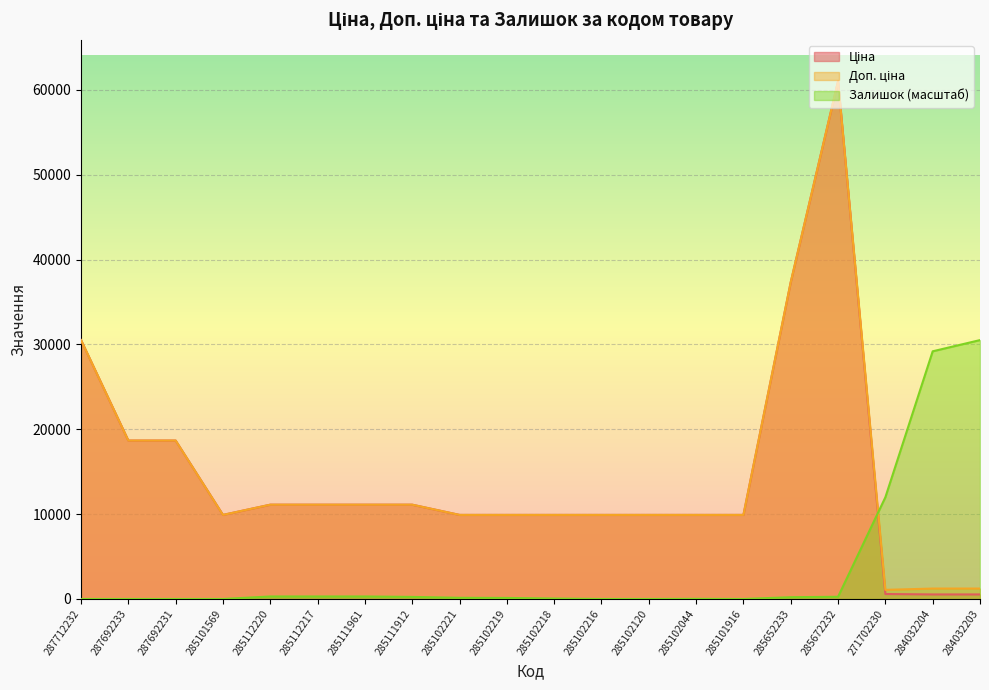

How many lines are shown in the chart?

3